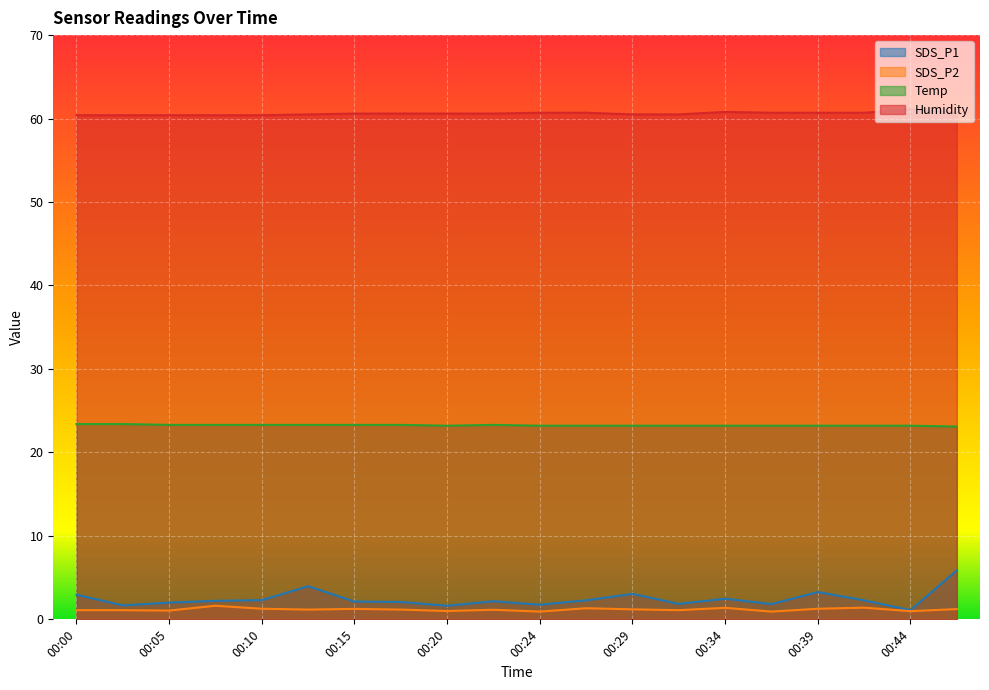

At which category does the chart reach its peak across all series?

00:44